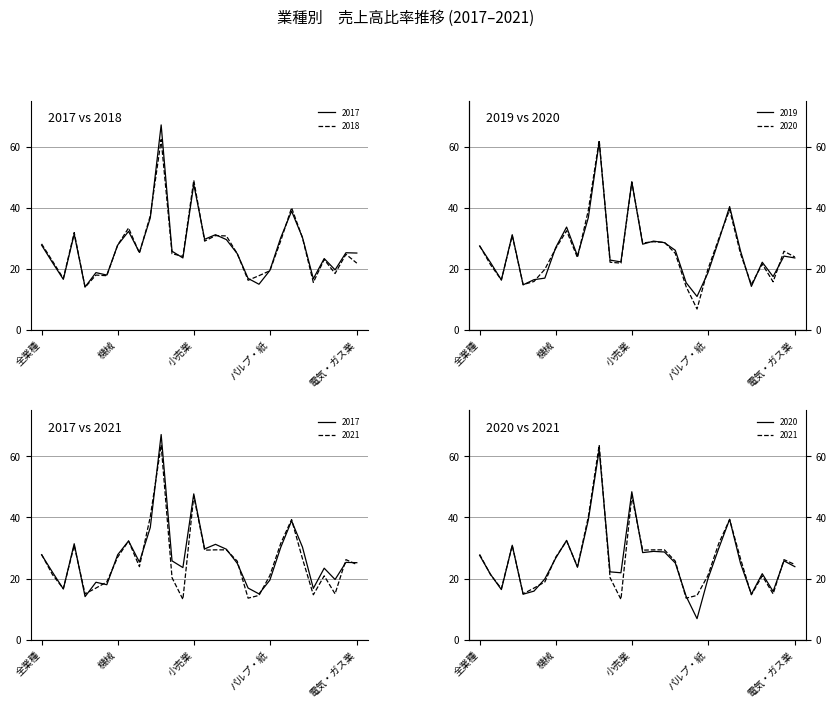

Between which two adjacent categories do 2020 and 2017 first intersect?

食料品 and 建設業